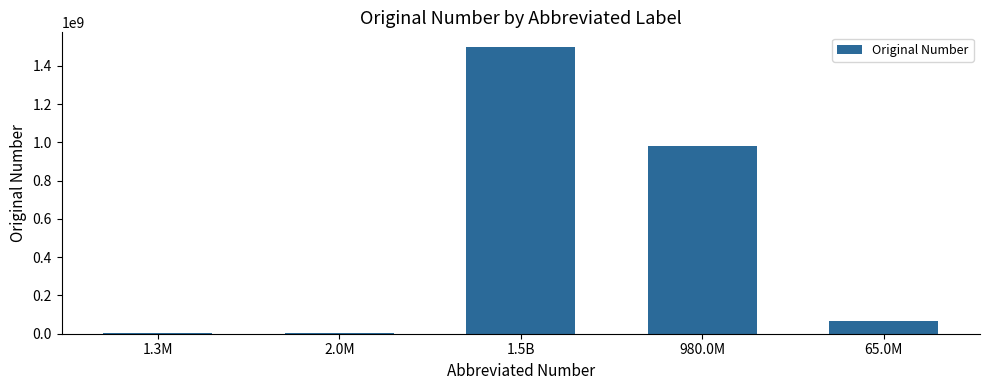

Where does the data first go above 65000000?

1.5B